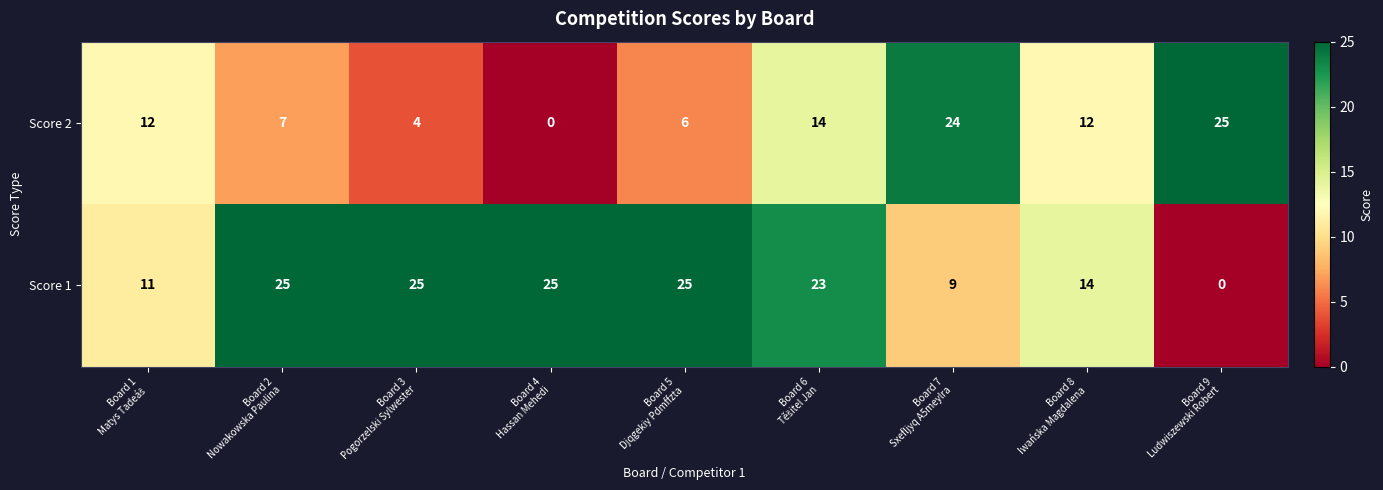

Which series has the largest total across all categories?

Score 1